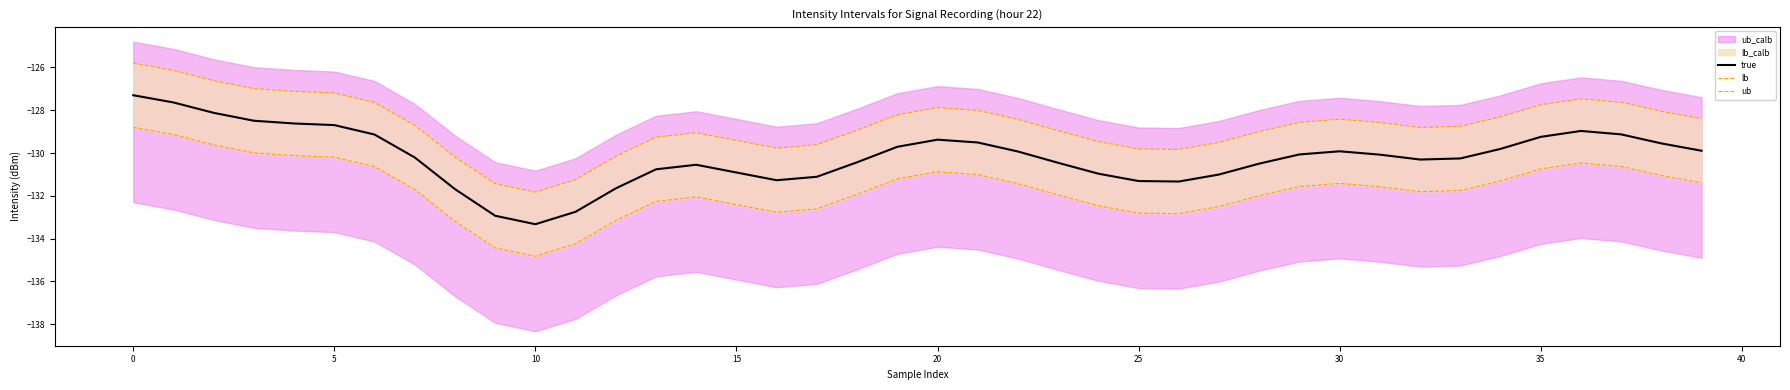

The value of true at 30 is -37.3. True or false?

False